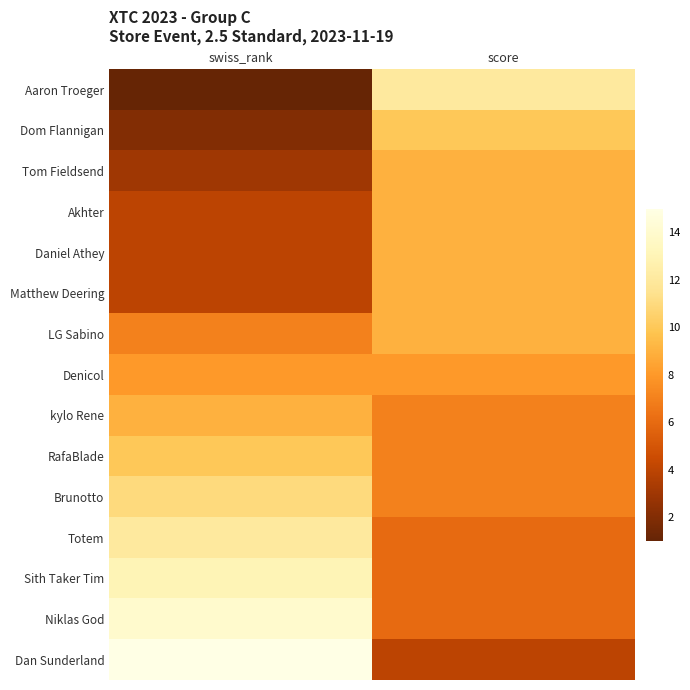

Which label corresponds to the largest value in the chart?

swiss_rank